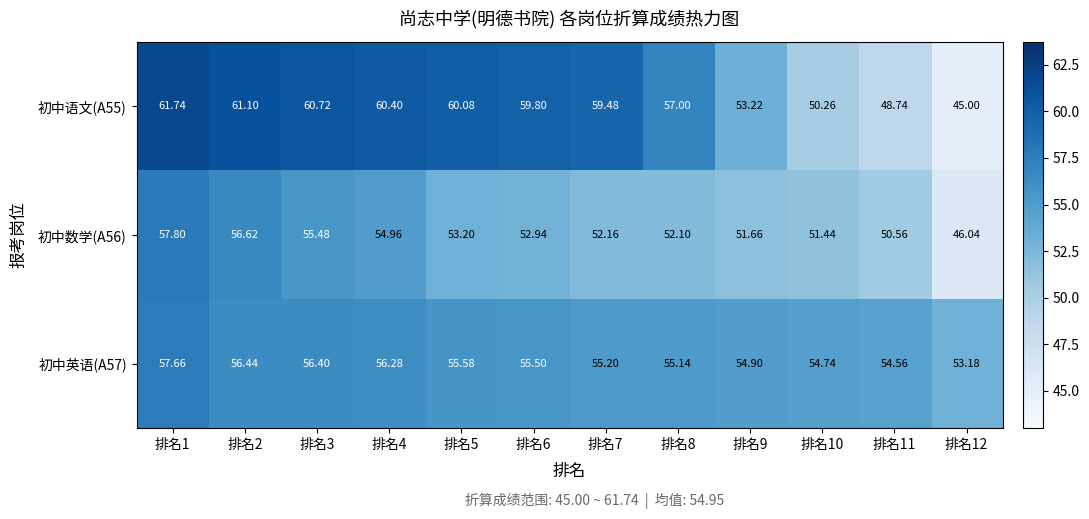

Is the value of 初中数学(A56) at 排名12 greater than the value of 初中语文(A55) at 排名10?

No